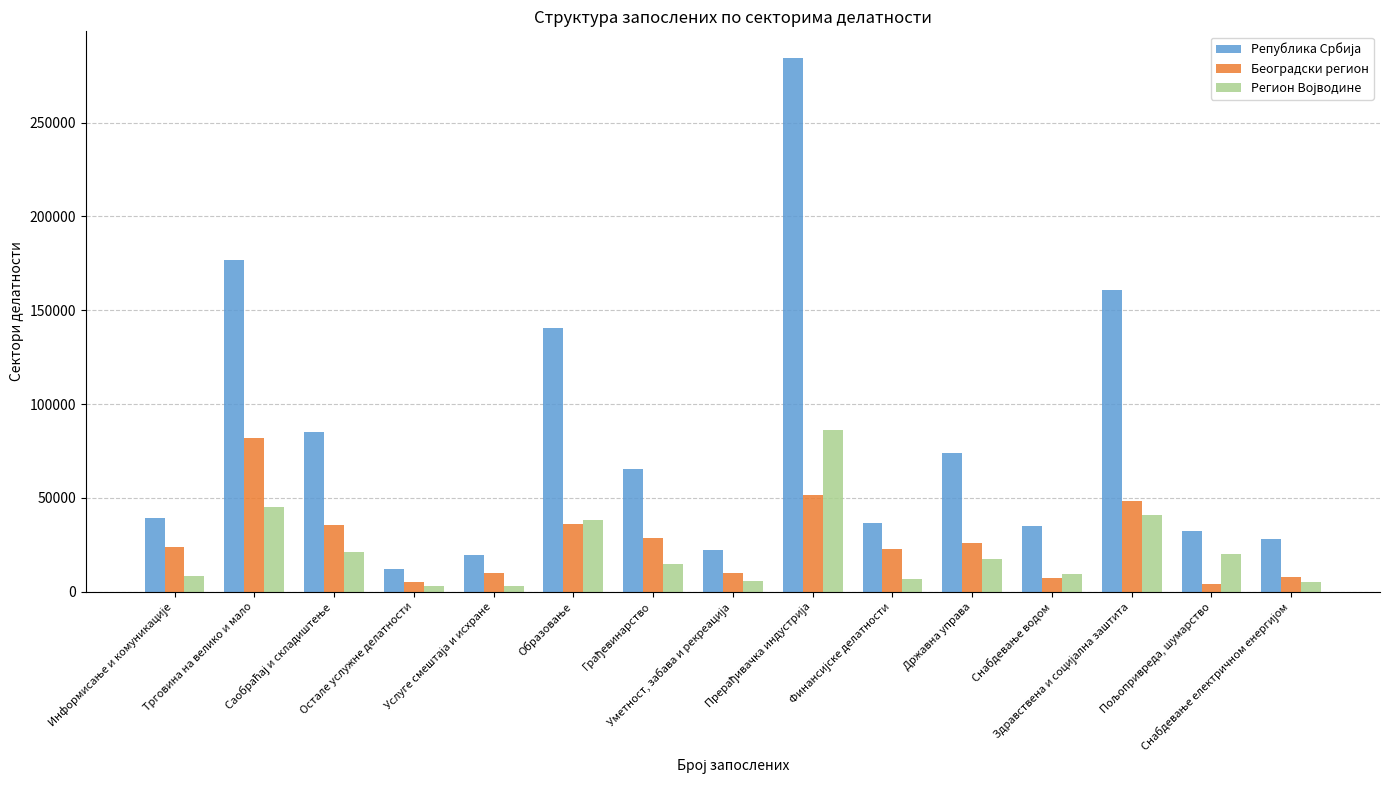

How many categories are shown in the chart?

15